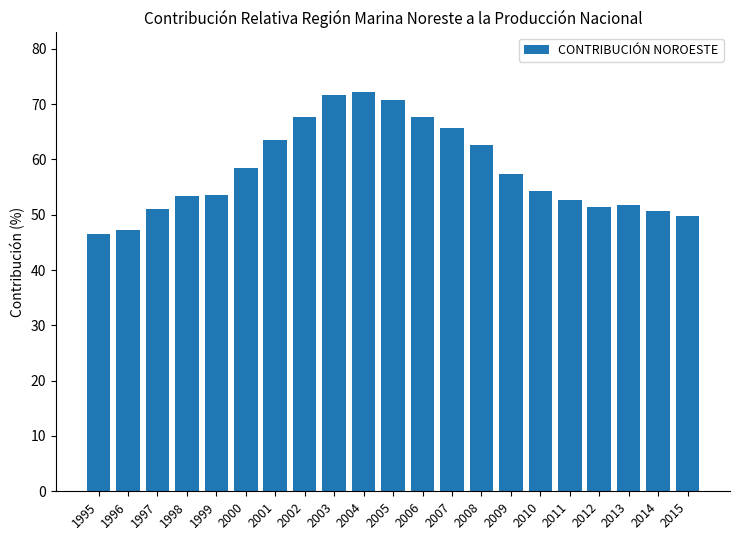

What is the change in value from 1996 to 2006?

+20.4